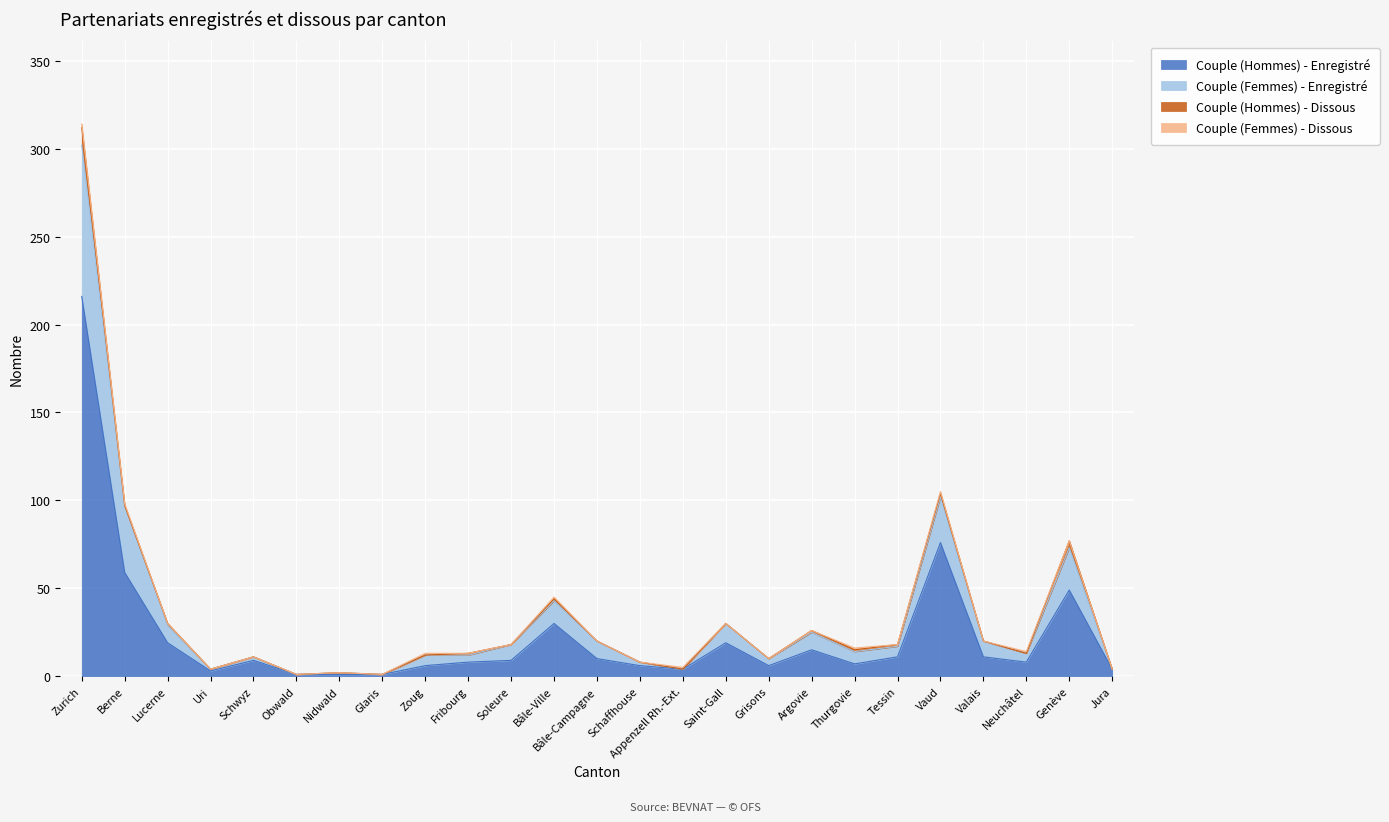

In Couple (Femmes) - Enregistré, how many points are lower than both neighbors (excluding endpoints)?

7